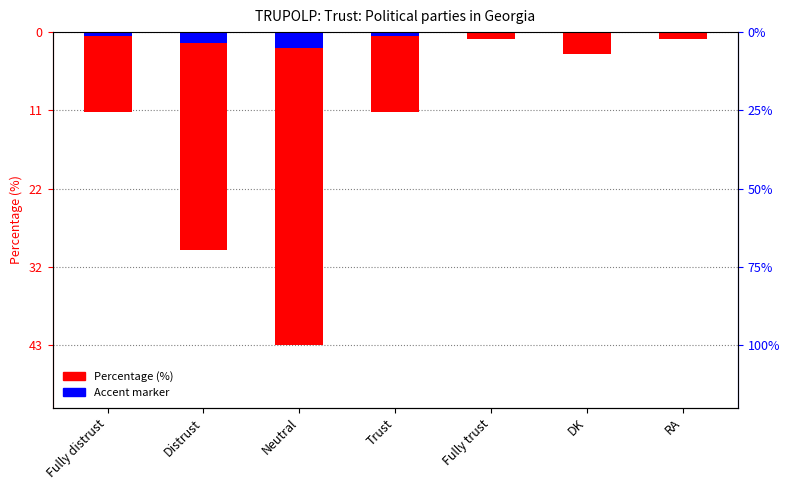

What is the difference between the values at DK and RA?

2